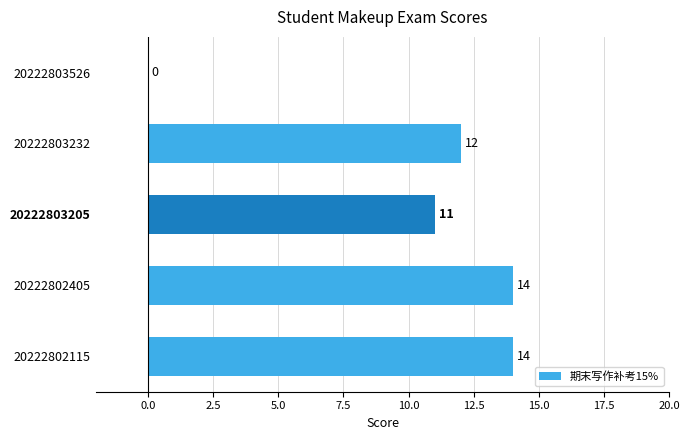

Is it true that the value at 20222802115 is 14?

True